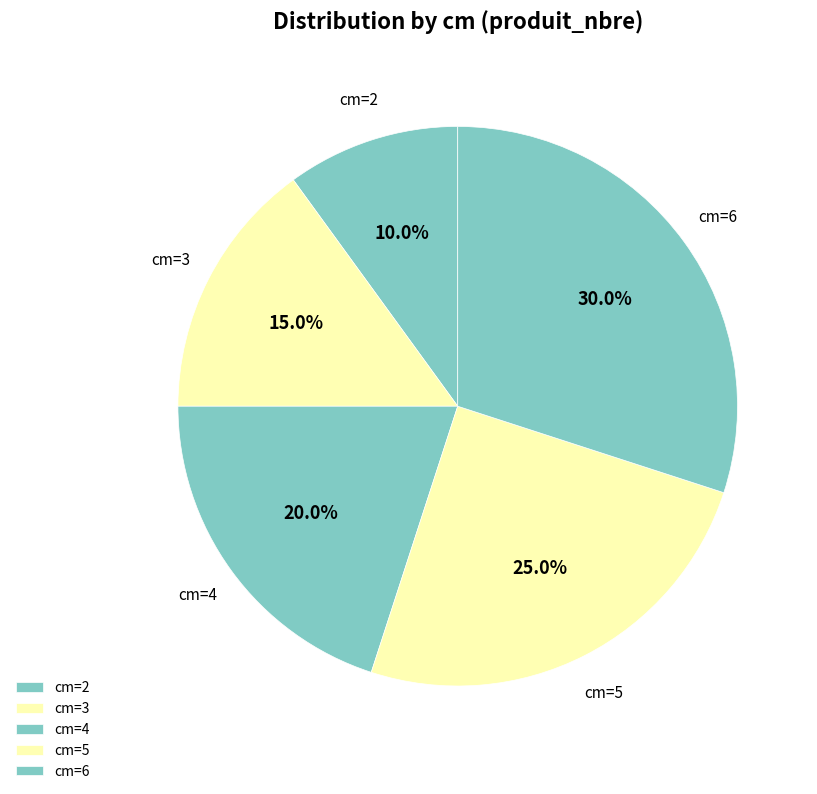

Does cm=2 represent more than half of the total?

No